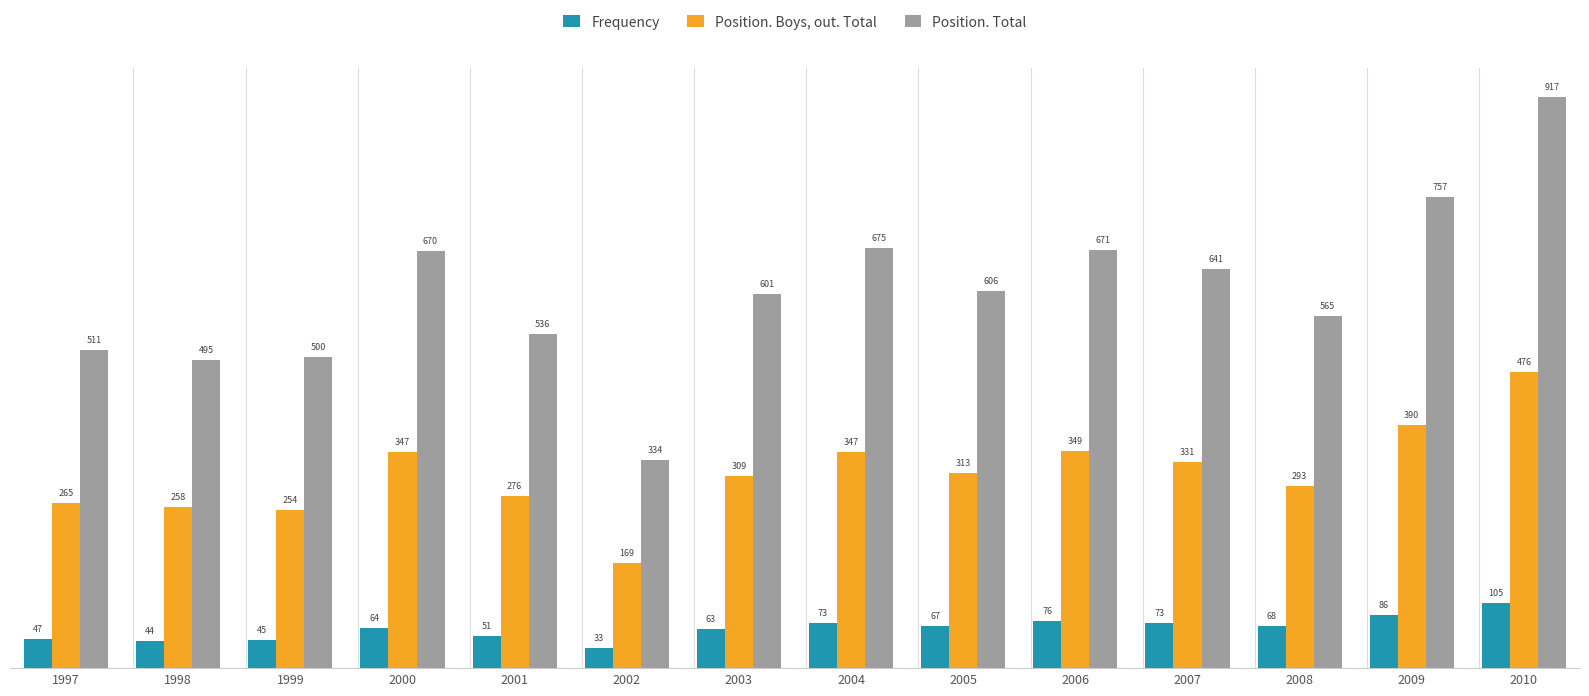

Which series changed the most between 2000 and 2010?

Position. Total